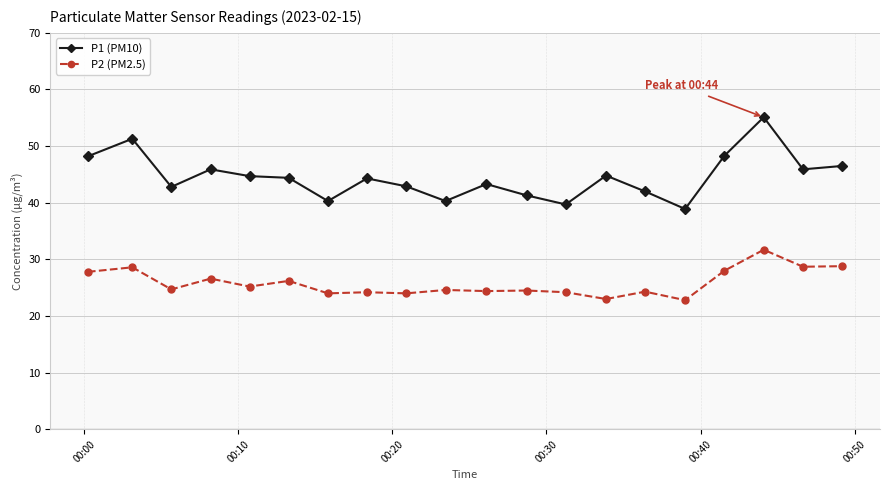

List the series in order of their peak value, highest first.

P1 (PM10), P2 (PM2.5)